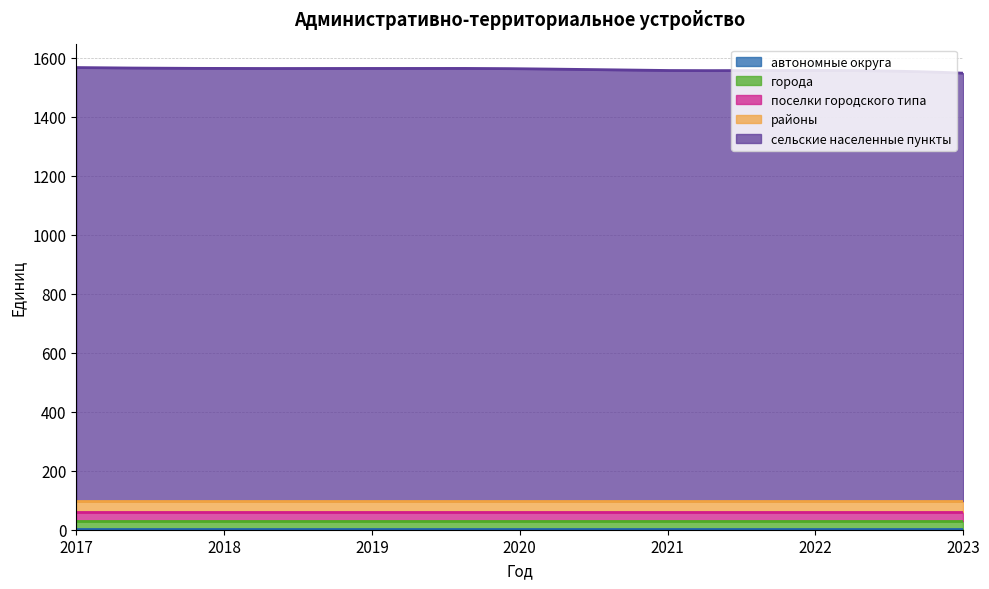

At how many categories does at least one series exceed 1156?

7